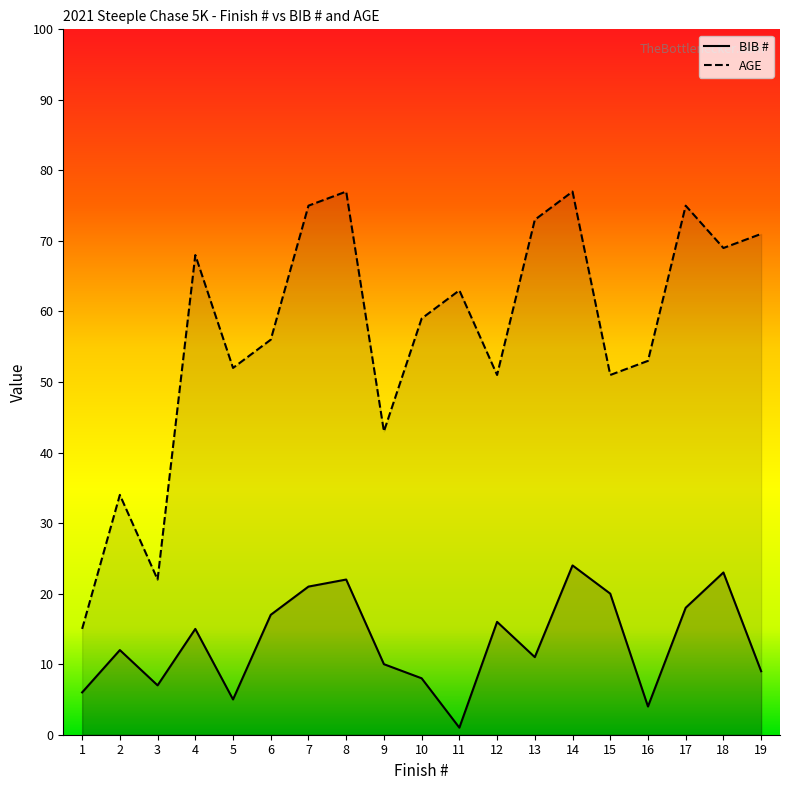

How many values in the AGE series exceed 59?

9